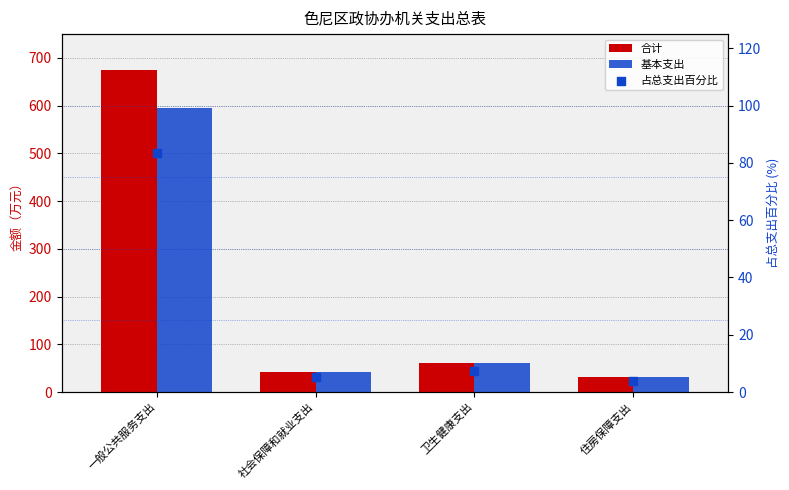

Which series contains the highest Y value?

合计